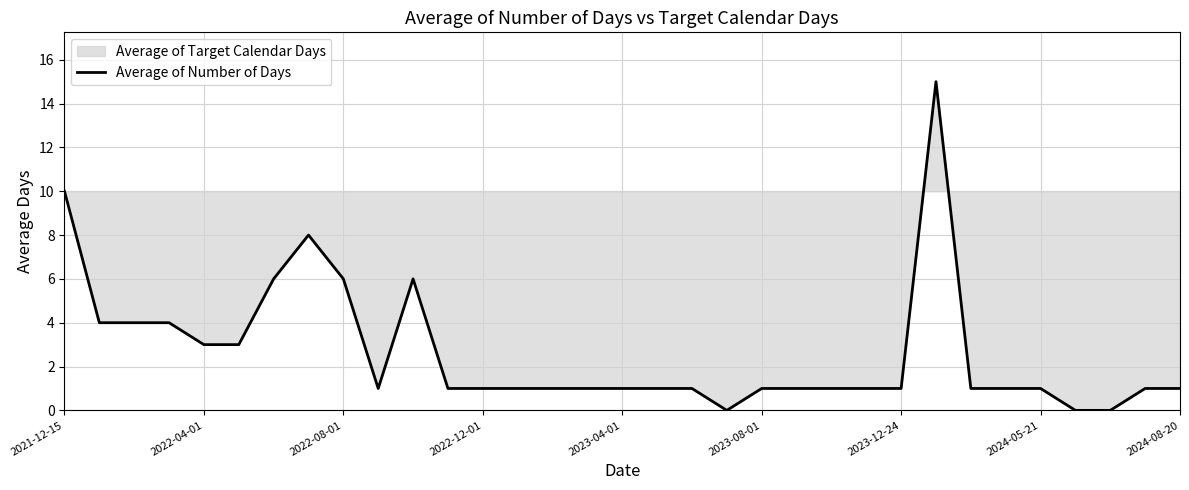

Between 10 and 26, which is larger?

10